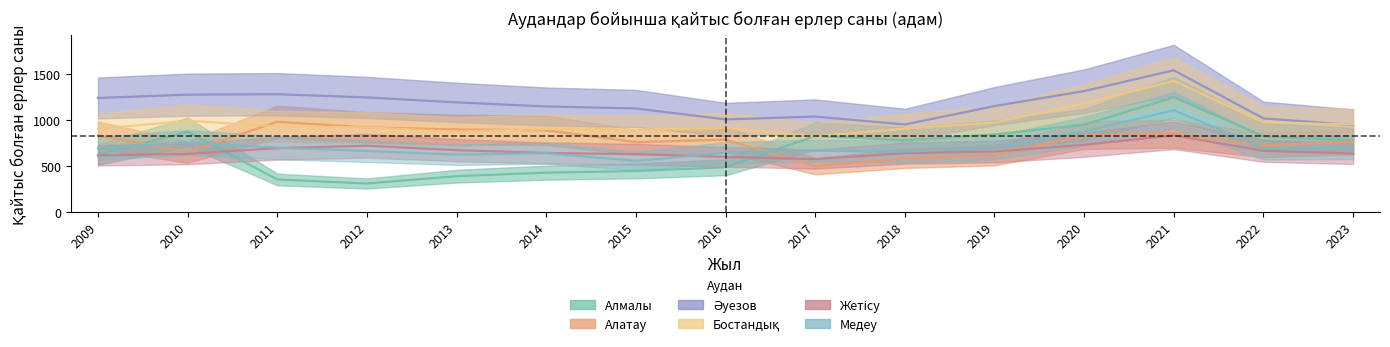

Is the value of Алатау at 2012 greater than the value of Медеу at 2020?

Yes